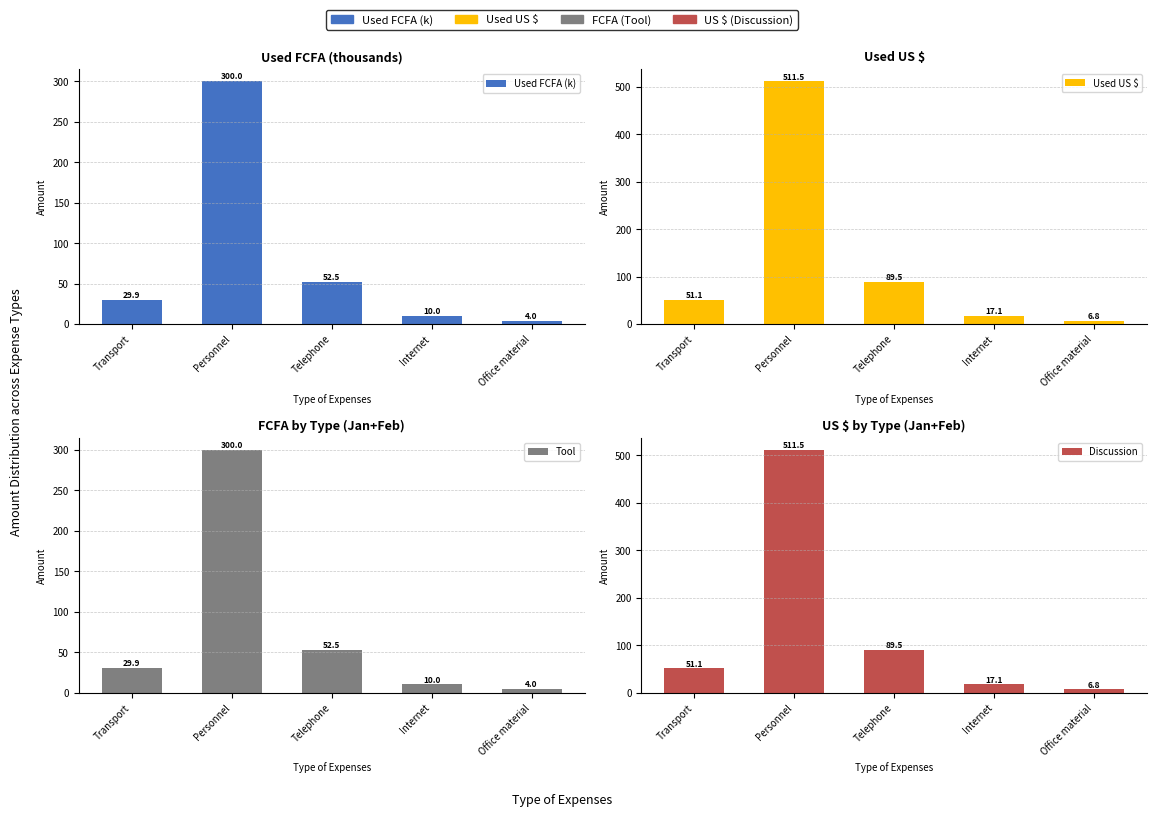

What is the minimum value for Used FCFA (k)?

4.0